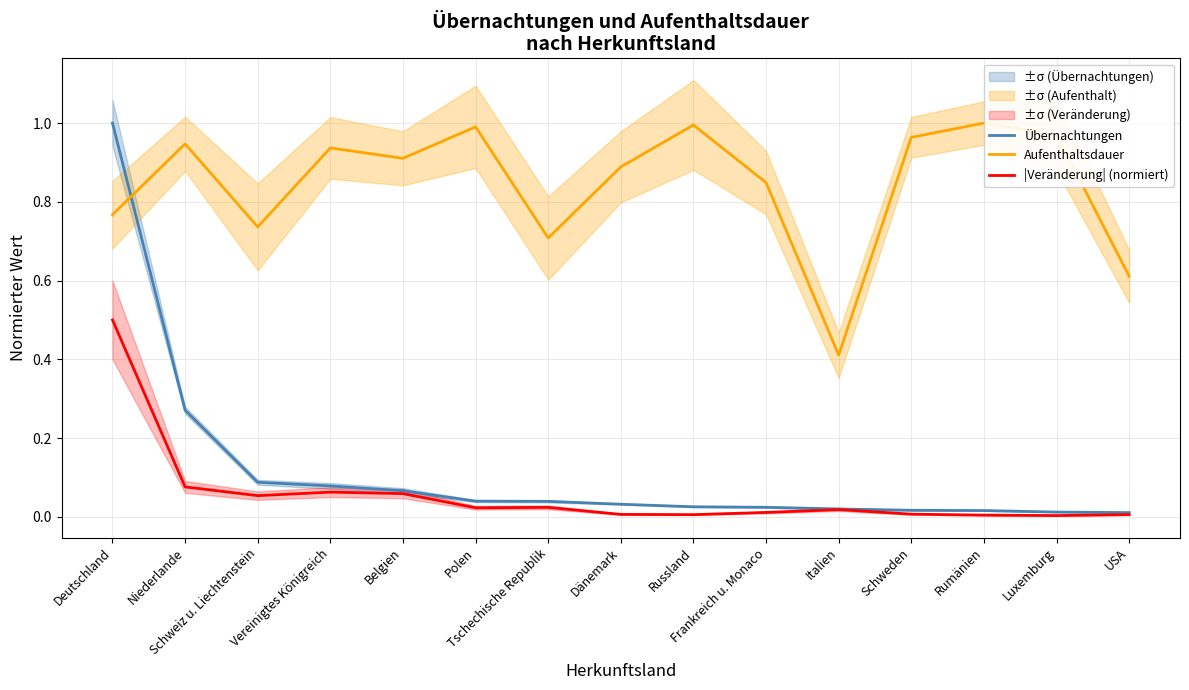

True or false: Übernachtungen has more than 1 points higher than both neighbors.

False